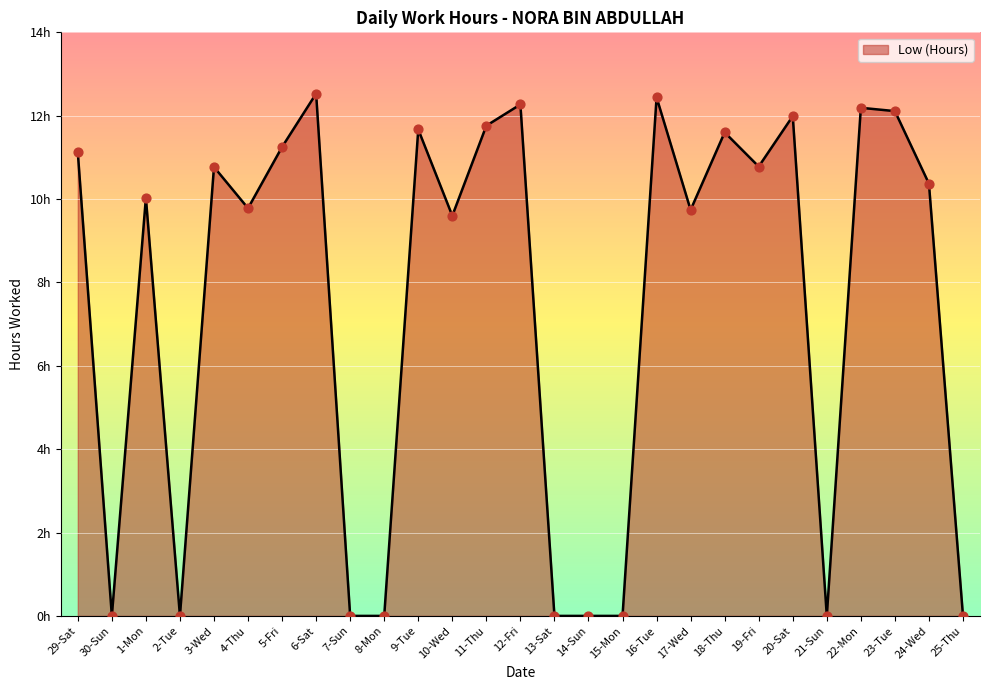

What is the change in value from 3-Wed to 13-Sat?

-10.8